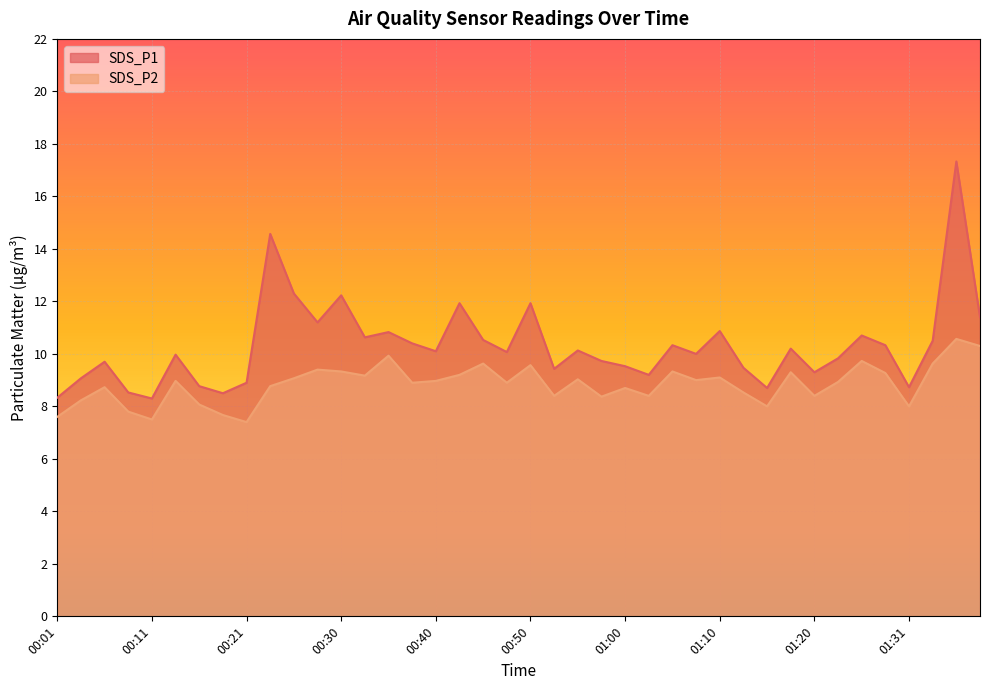

Does the chart display data point markers on the line(s)?

No